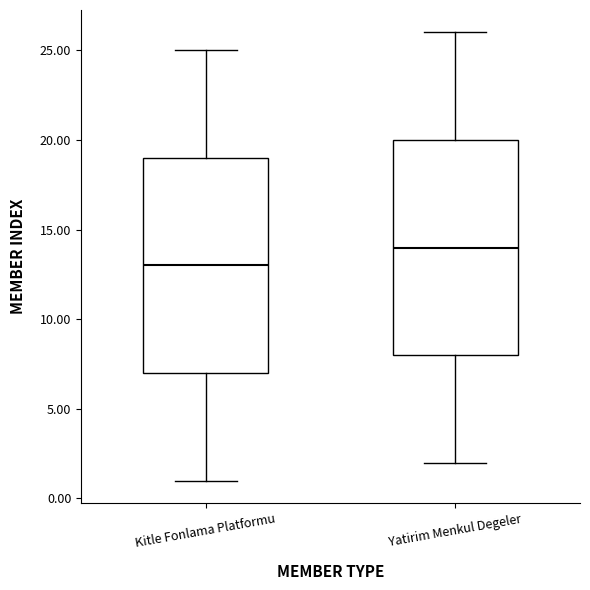

Where is the upper edge of the box for Kitle Fonlama Platformu on the y-axis? The values are not printed on the chart, so give them approximately, as read against the axis.

19